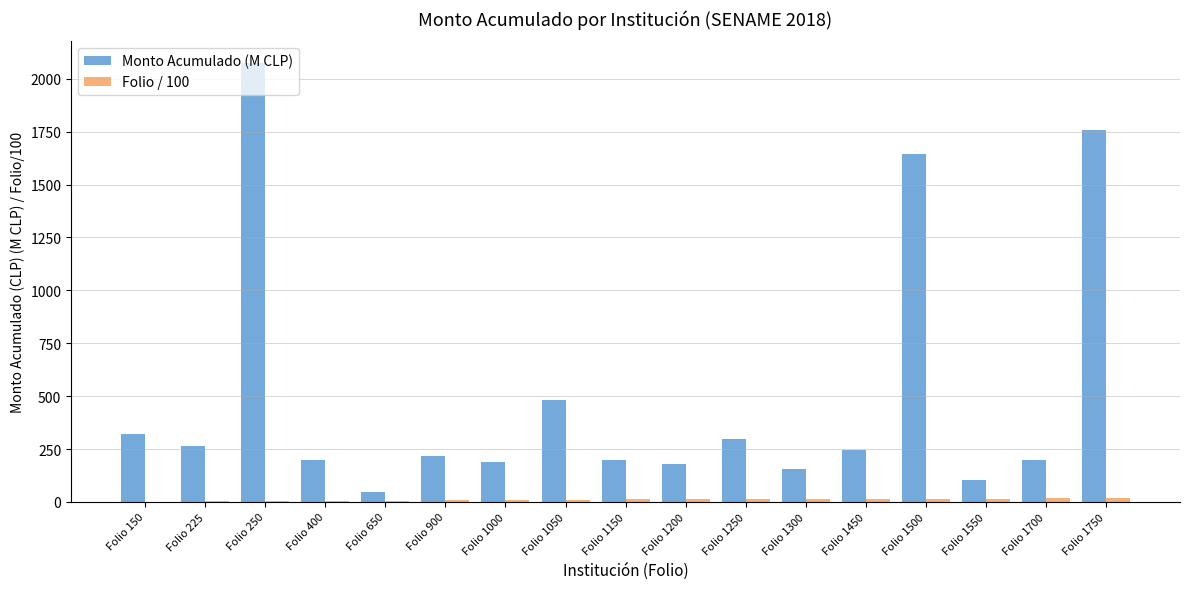

The value of Monto Acumulado (M CLP) at Folio 1550 is 103.5. True or false?

True